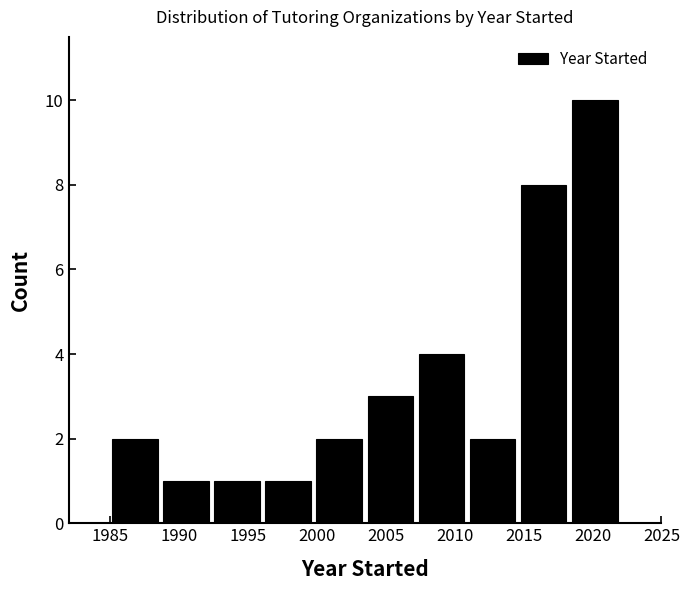

Reading left to right, transcribe this chart: for each bar, give the range it covers on the x-axis and its height. Neither the bar edges nor the heights are printed on the chart, so give them approximately, as read against the axes.

1985.0 to 1988.7: 2
1988.7 to 1992.4: 1
1992.4 to 1996.1: 1
1996.1 to 1999.8: 1
1999.8 to 2003.5: 2
2003.5 to 2007.2: 3
2007.2 to 2010.9: 4
2010.9 to 2014.6: 2
2014.6 to 2018.3: 8
2018.3 to 2022.0: 10